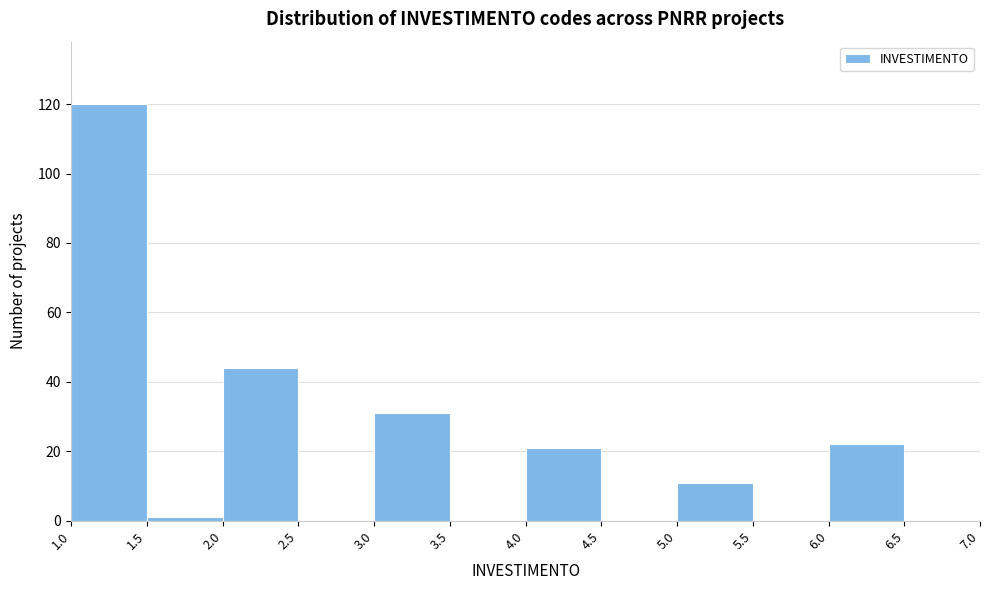

Reading left to right, transcribe this chart: for each bar, give the range it covers on the x-axis and its height. The values are not printed on the chart, so give them approximately, as read against the axis.

1.0 to 1.5: 120
1.5 to 2.0: under 2
2.0 to 2.5: 44
2.5 to 3.0: 0
3.0 to 3.5: 32
3.5 to 4.0: 0
4.0 to 4.5: 22
4.5 to 5.0: 0
5.0 to 5.5: 12
5.5 to 6.0: 0
6.0 to 6.5: 22
6.5 to 7.0: 0